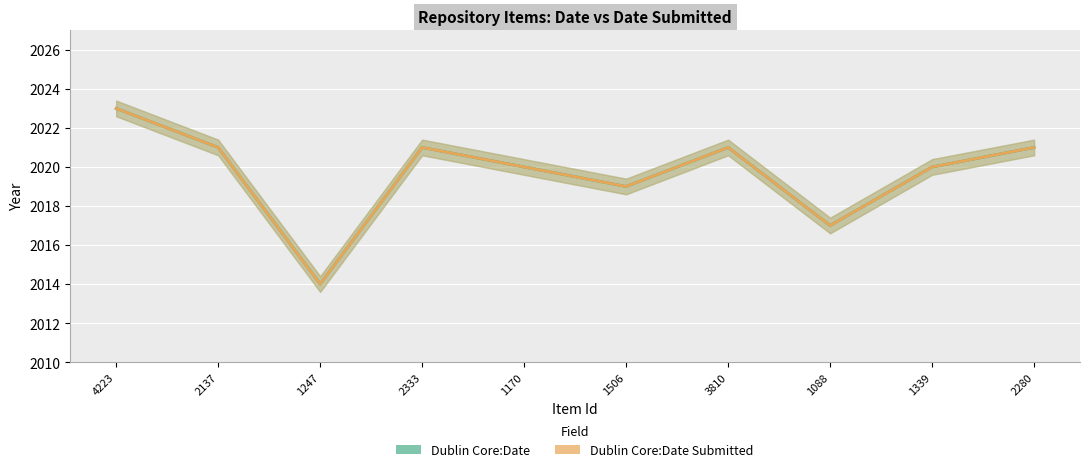

Count the Dublin Core:Date values in the range 2019 to 2021.

7